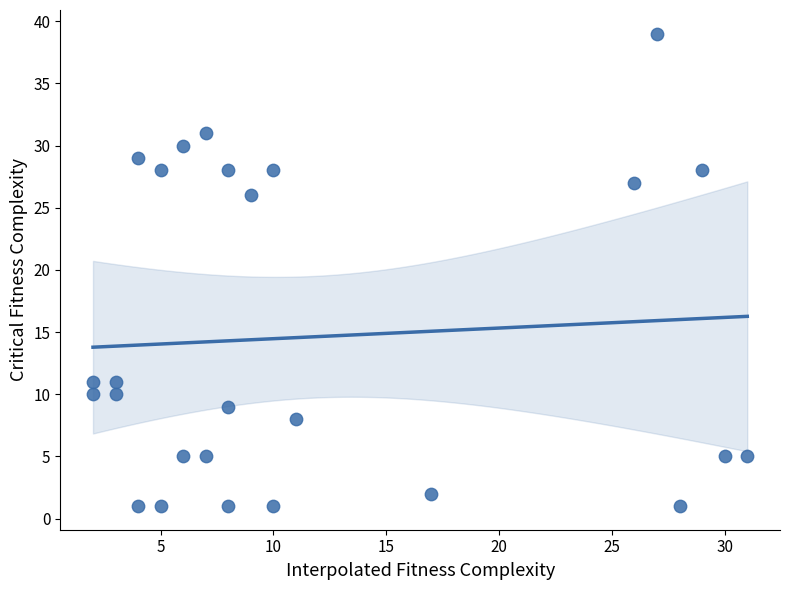

What Y value in the scatter plot is closest to 20?

26